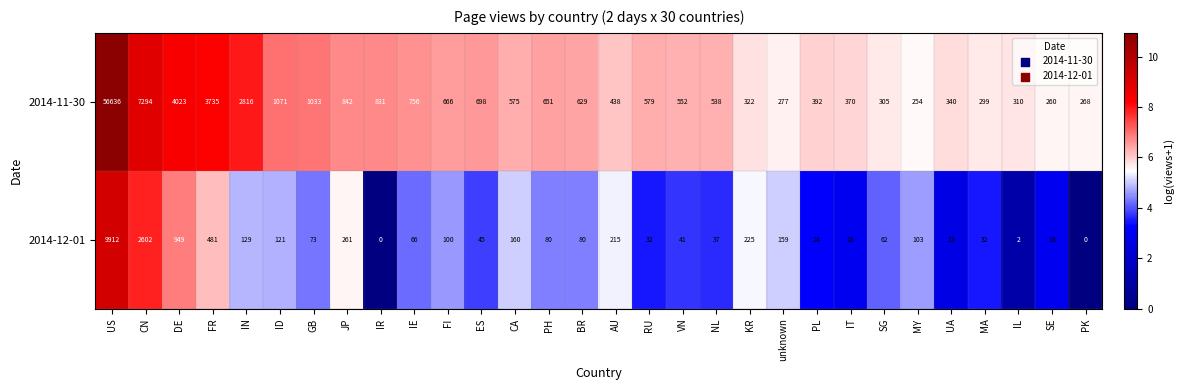

List the series in order of their overall mean, highest first.

2014-11-30, 2014-12-01